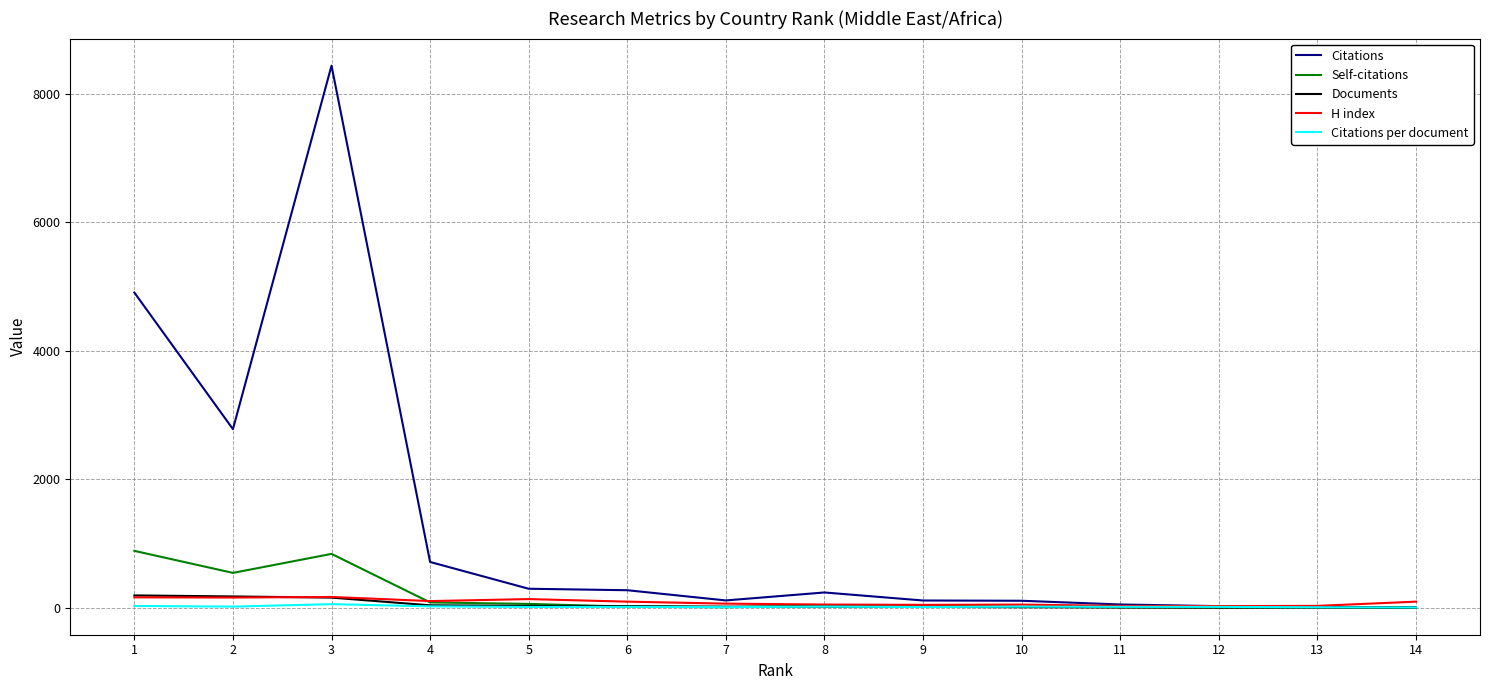

What is the maximum value for Self-citations?

884.0